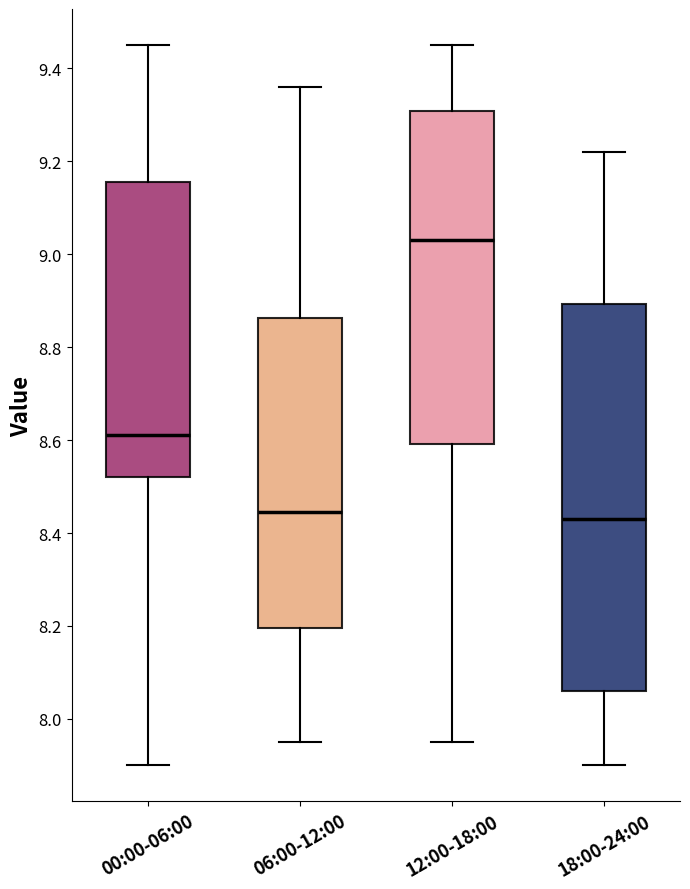

Where is the lower edge of the box for 18:00-24:00 on the y-axis? The values are not printed on the chart, so give them approximately, as read against the axis.

8.06